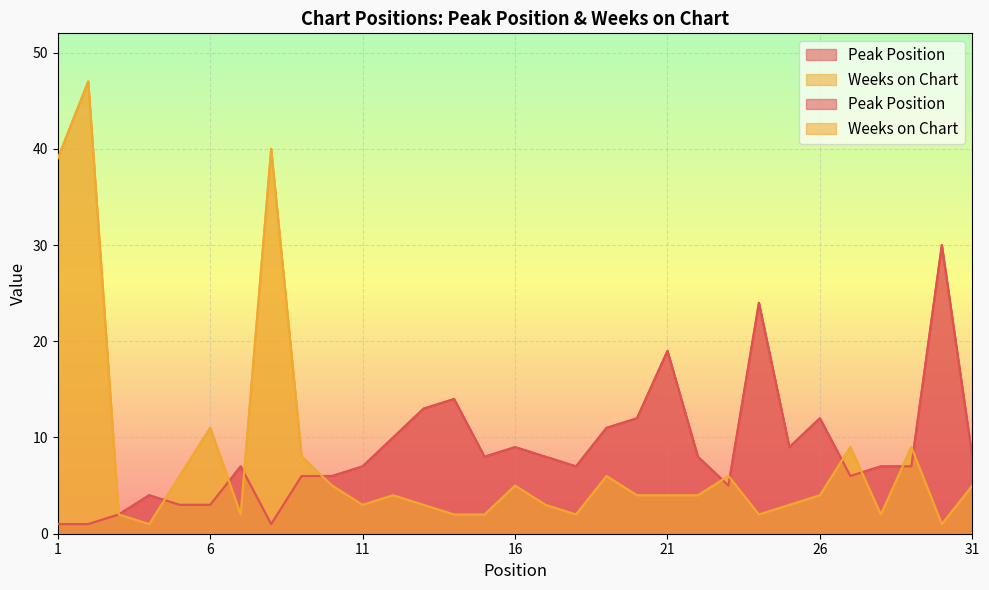

Is it true that Peak Position equals 22 at 13?

False